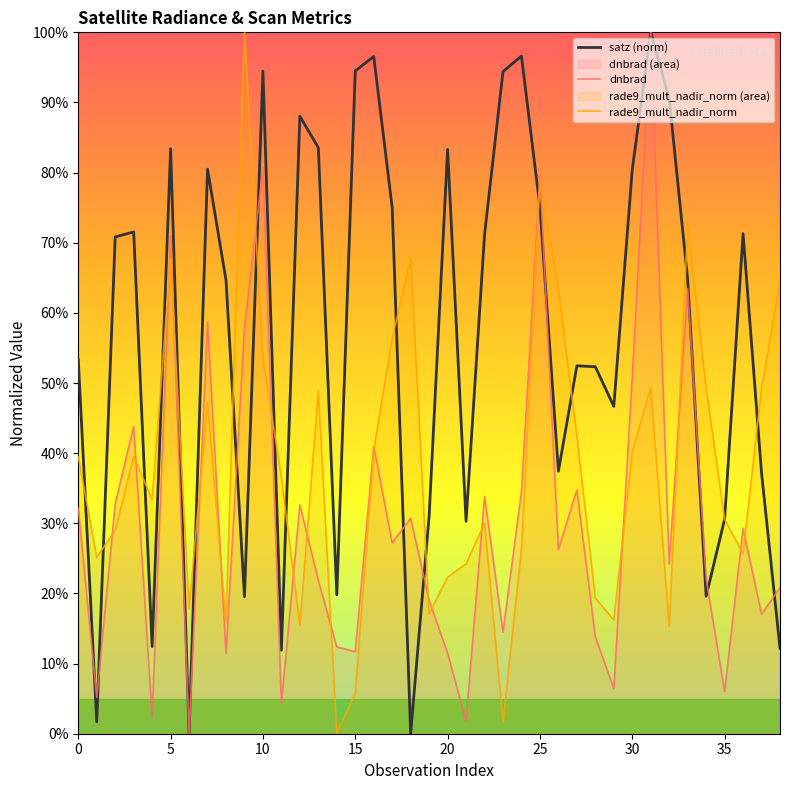

True or false: satz (norm) has a value of 96.6 at 24.

True